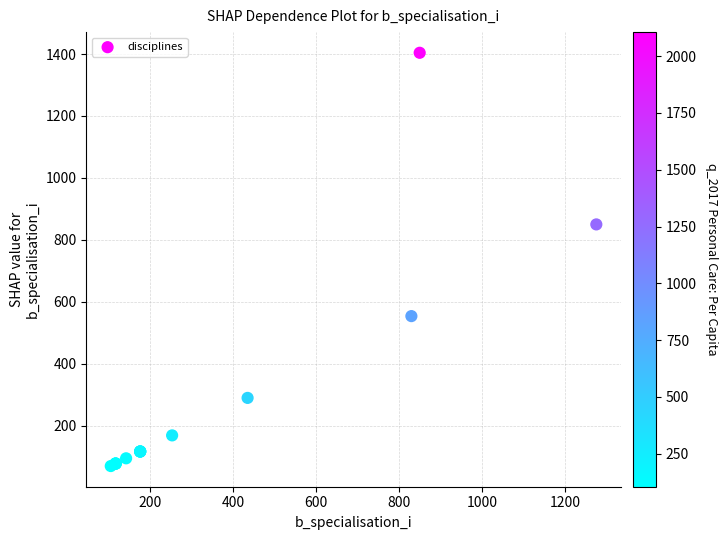

What Y value in the scatter plot is closest to 737?

850